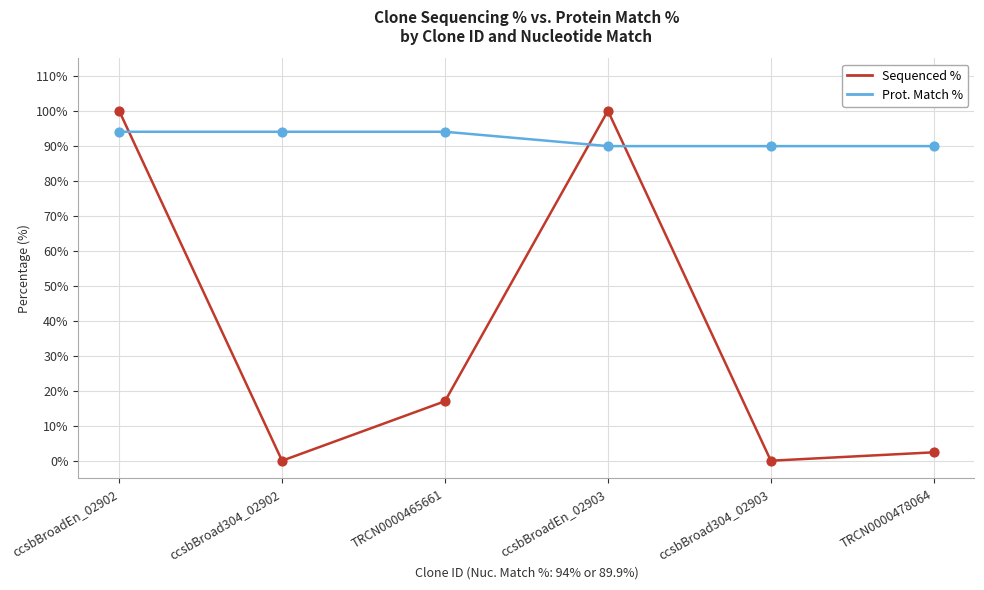

What is the difference between the highest and lowest values at TRCN0000465661?

77.0